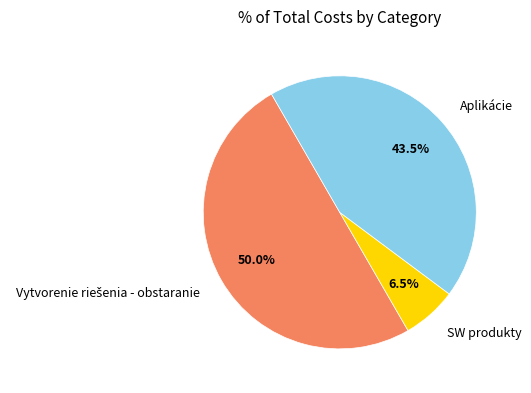

Does SW produkty account for over 50% of the chart?

No